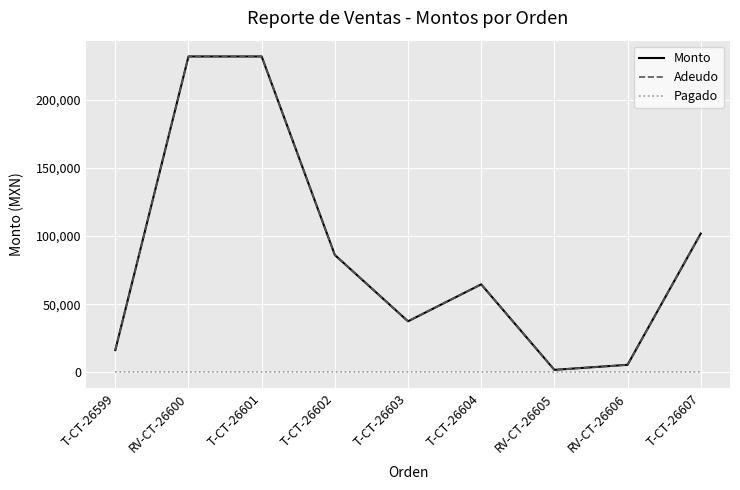

Is this an area chart (filled region under the line)?

No